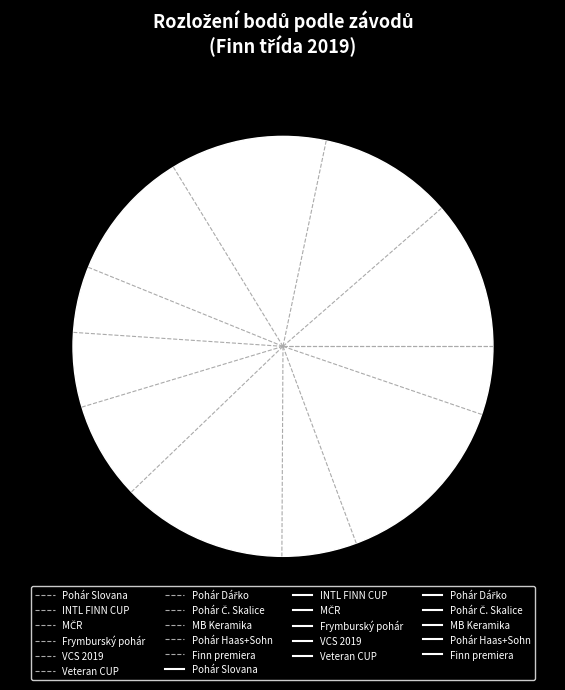

Is it true that 191324 is 2% of the pie?

False